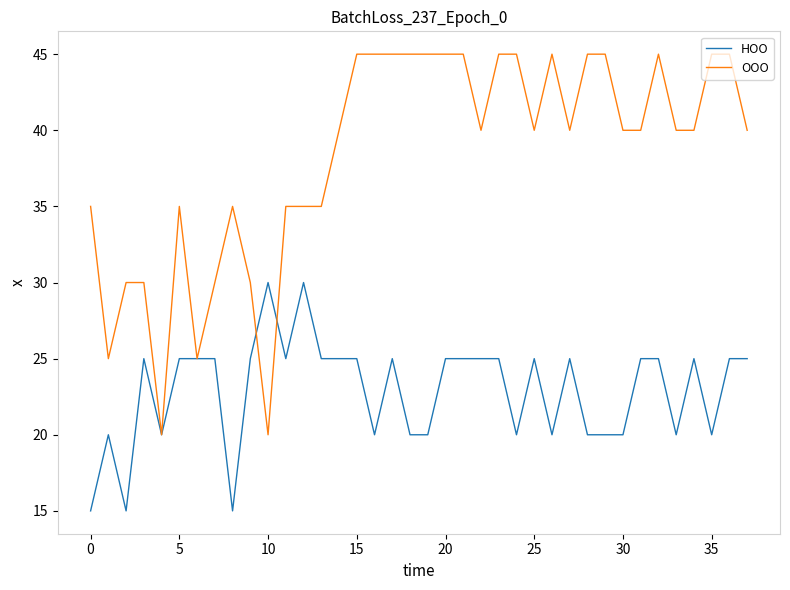

True or false: ООО and НОО cross at least once.

True